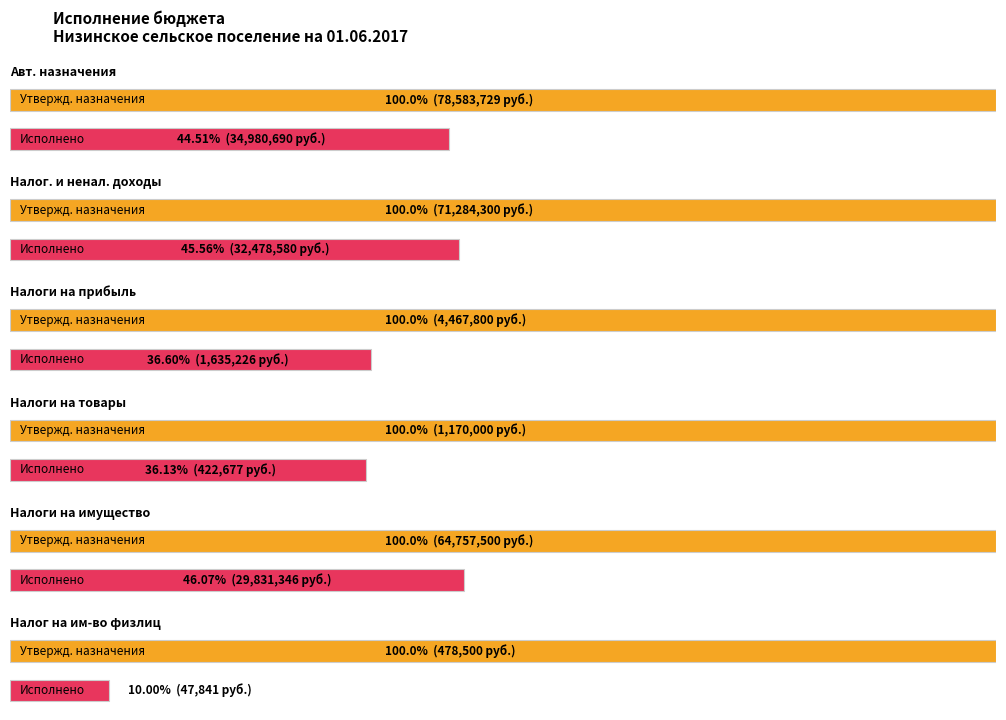

What is the difference between the second highest and minimum values in the Утвержденные бюджетные назначения series?

70805800.0